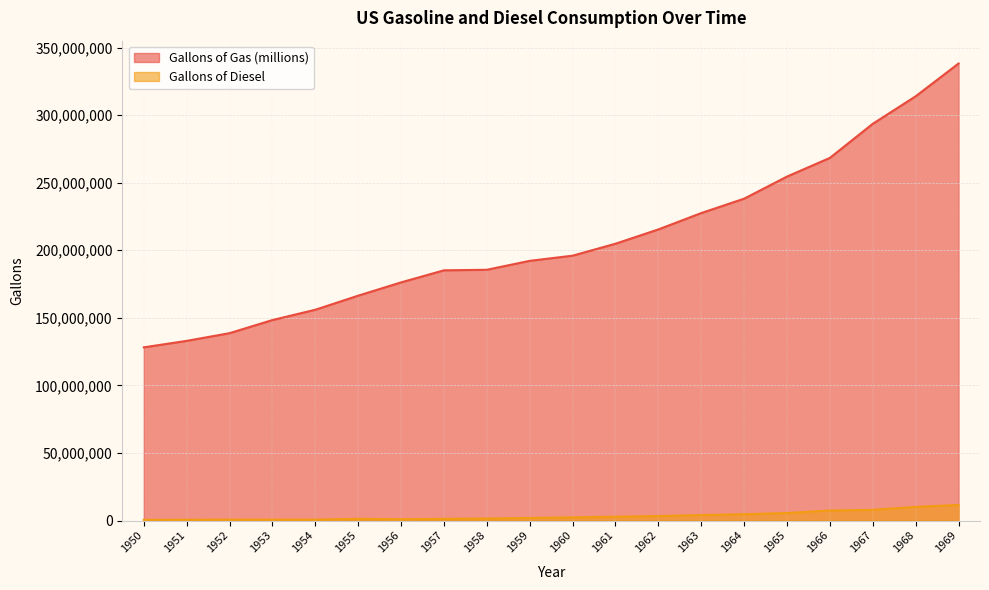

Between 1954 and 1958, which series saw the biggest shift?

Gallons of Gas (millions)